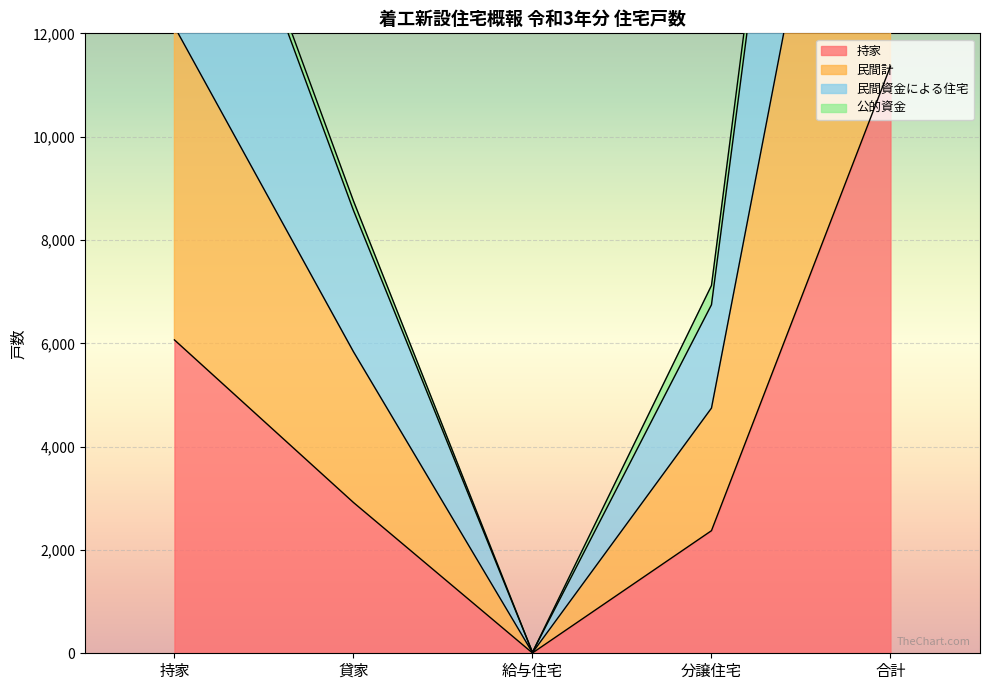

Rank the categories by 持家 value from lowest to highest.

給与住宅, 分譲住宅, 貸家, 持家, 合計